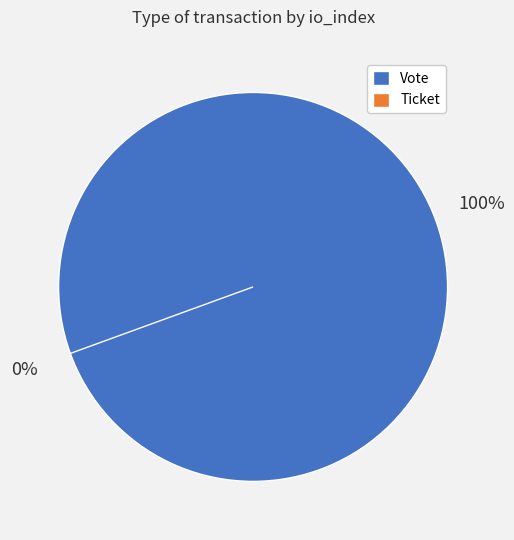

True or false: Vote accounts for 100% of the total.

True